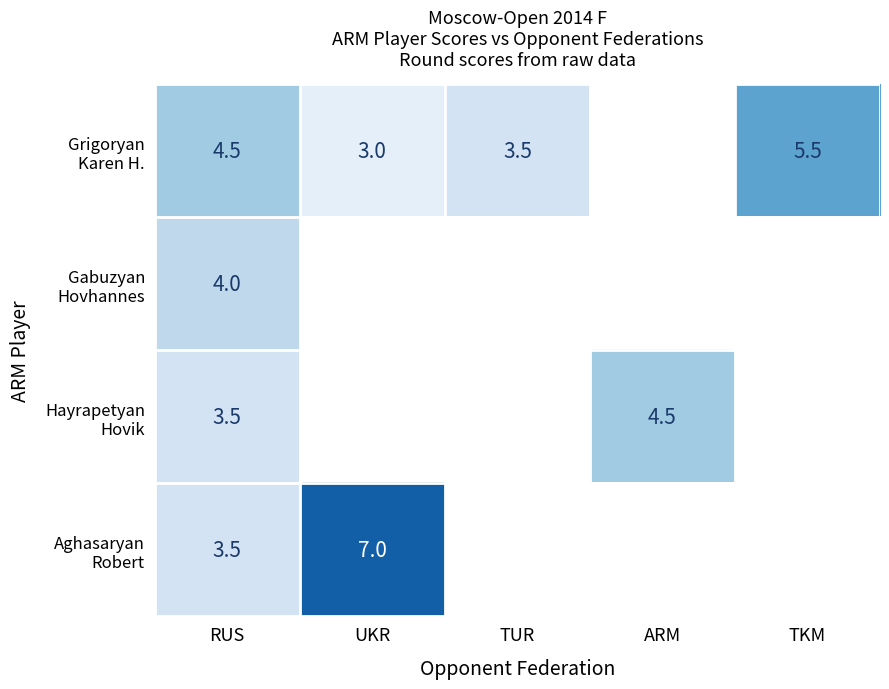

What is the spread (max minus min) of values at RUS?

1.0